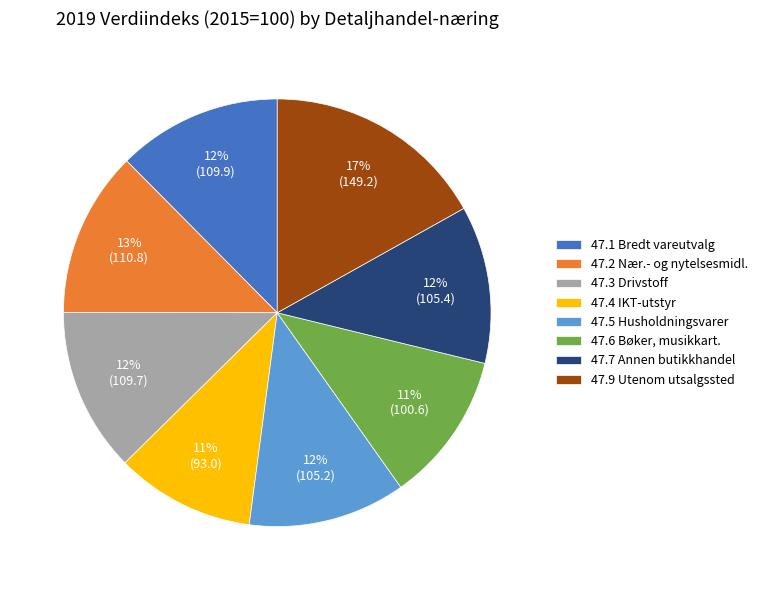

Is 47.2 Nær.- og nytelsesmidl. the majority of the pie?

No